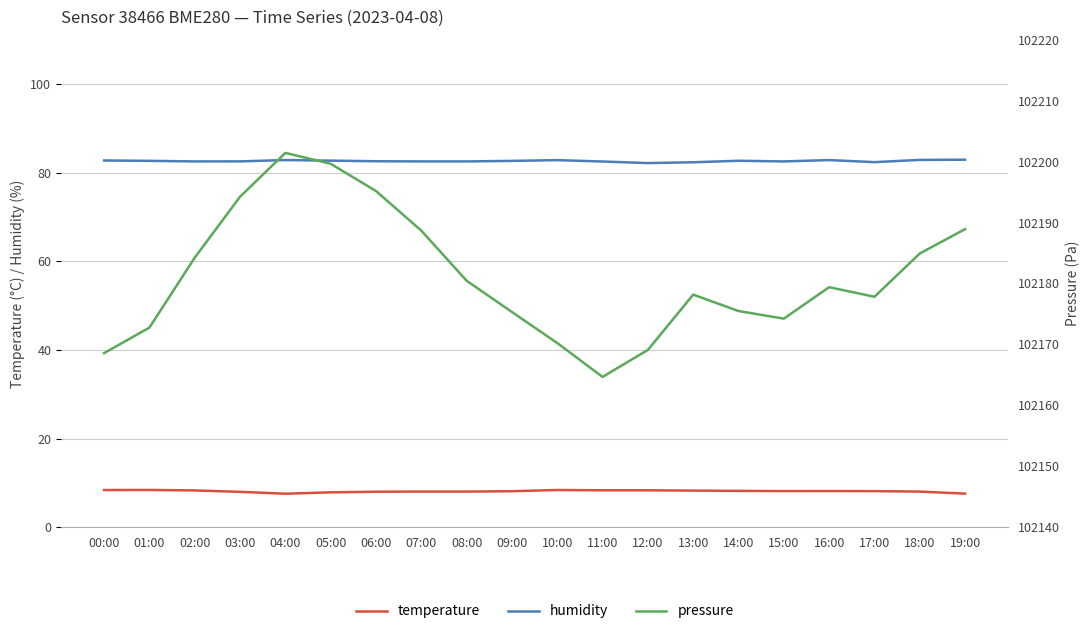

What is the minimum value for humidity?

82.2